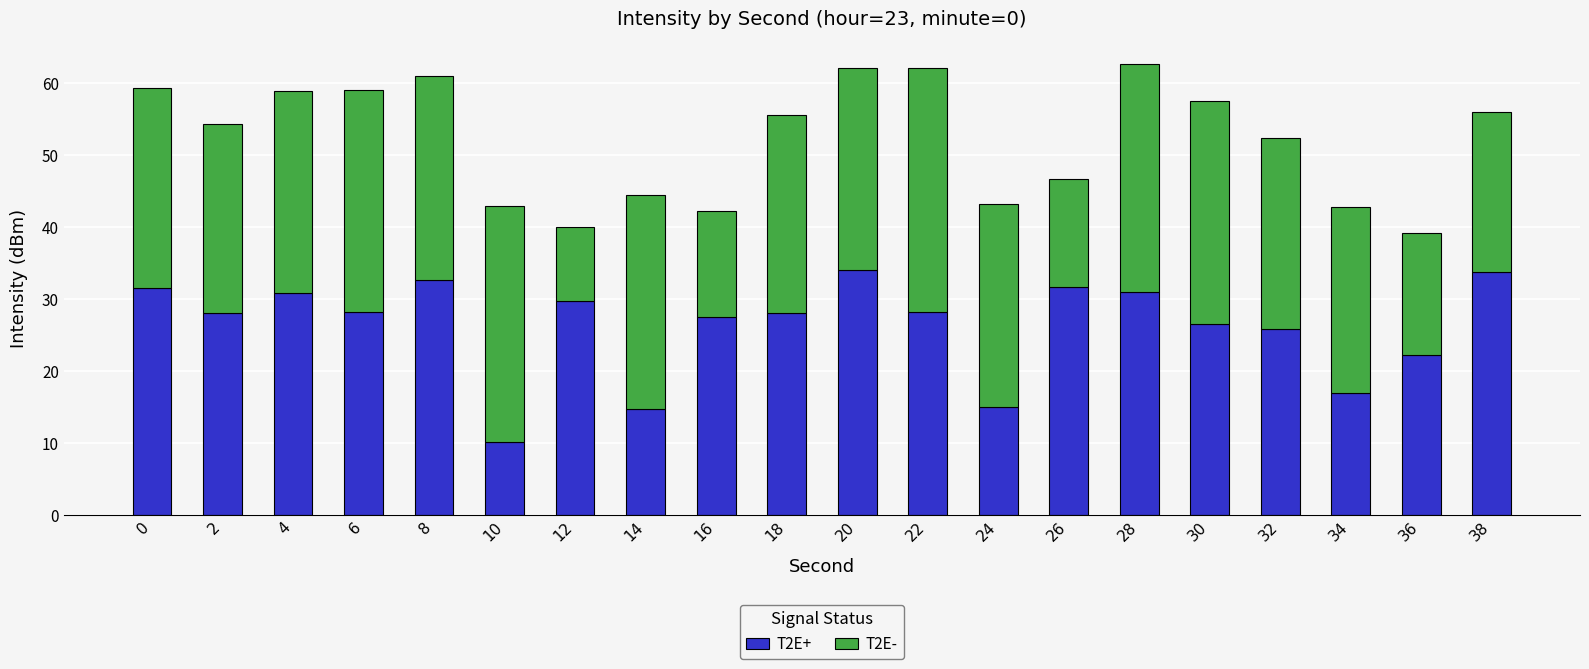

What is the total value across all series at 4?

58.9